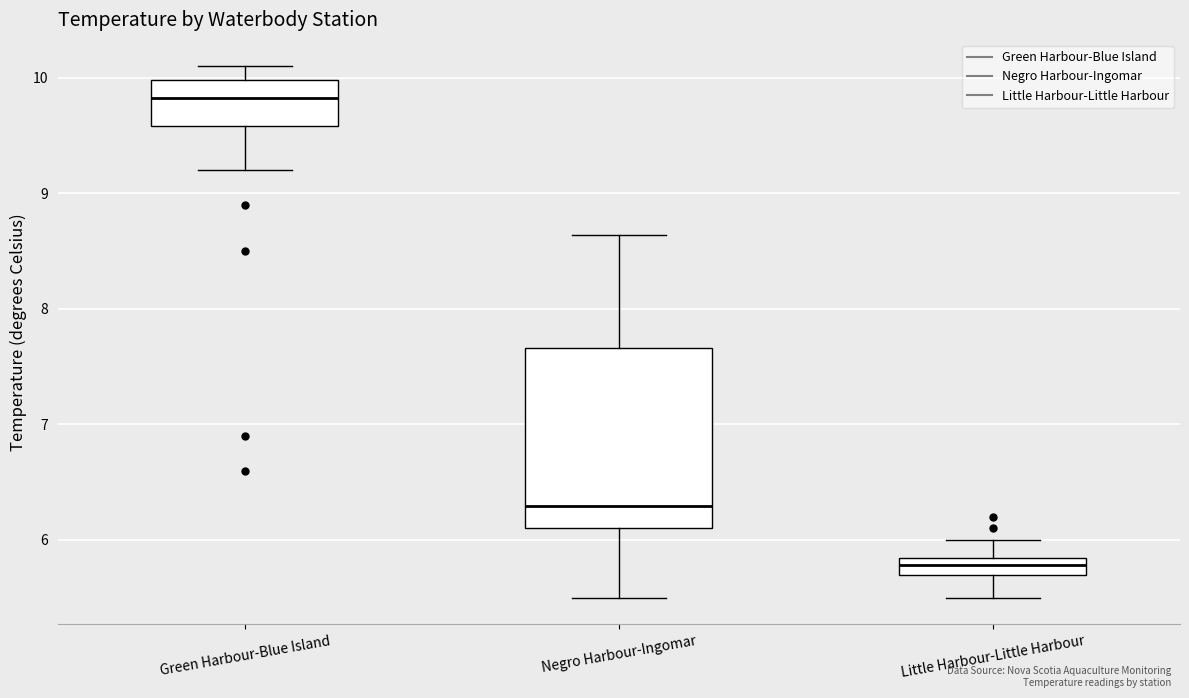

Which box has the highest median line?

Green Harbour-Blue Island